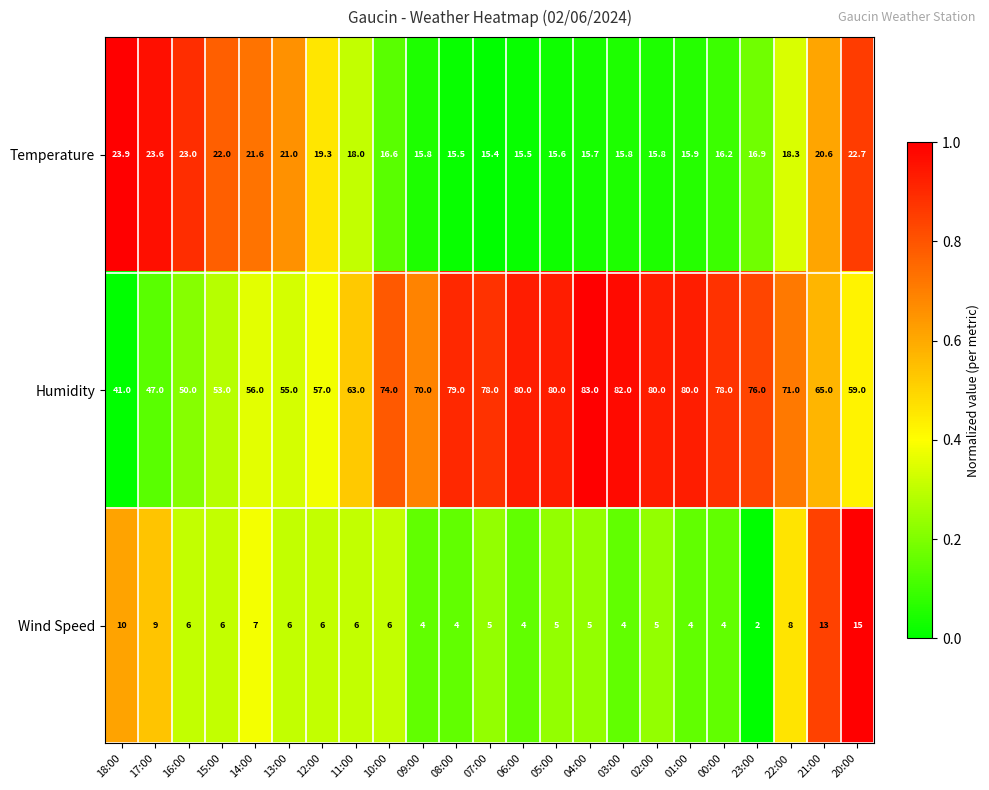

Is the value of Wind Speed at 02:00 greater than the value of Temperature at 18:00?

No